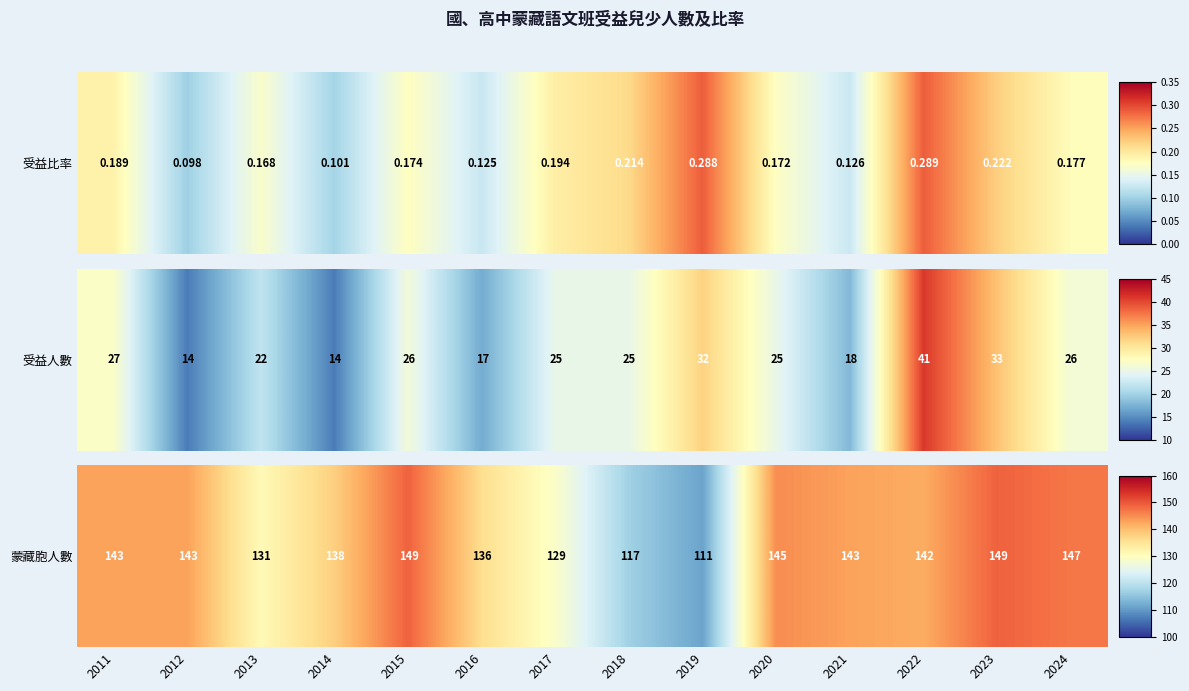

Between 2018 and 2019, which is larger?

2018